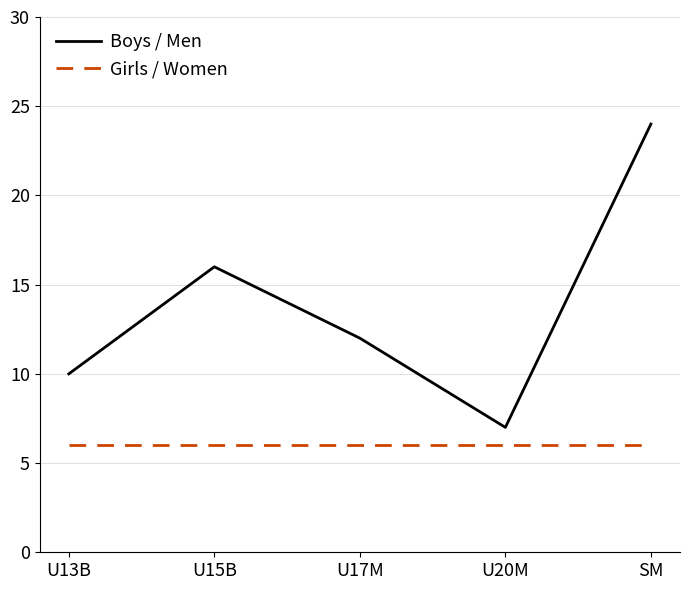

At which label is Boys / Men closest to 15?

U15B